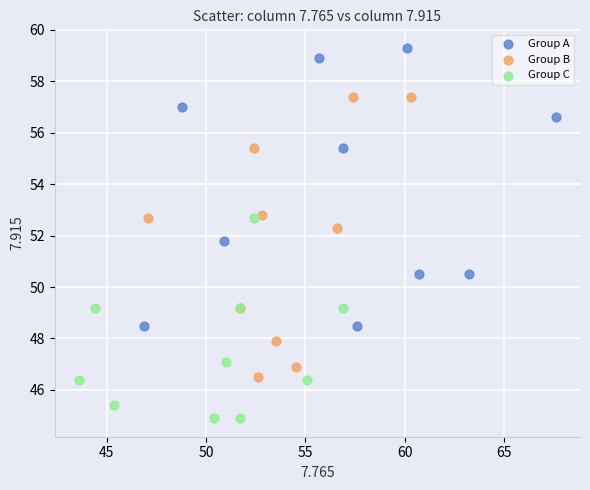

Which series reaches the maximum Y coordinate?

Group A